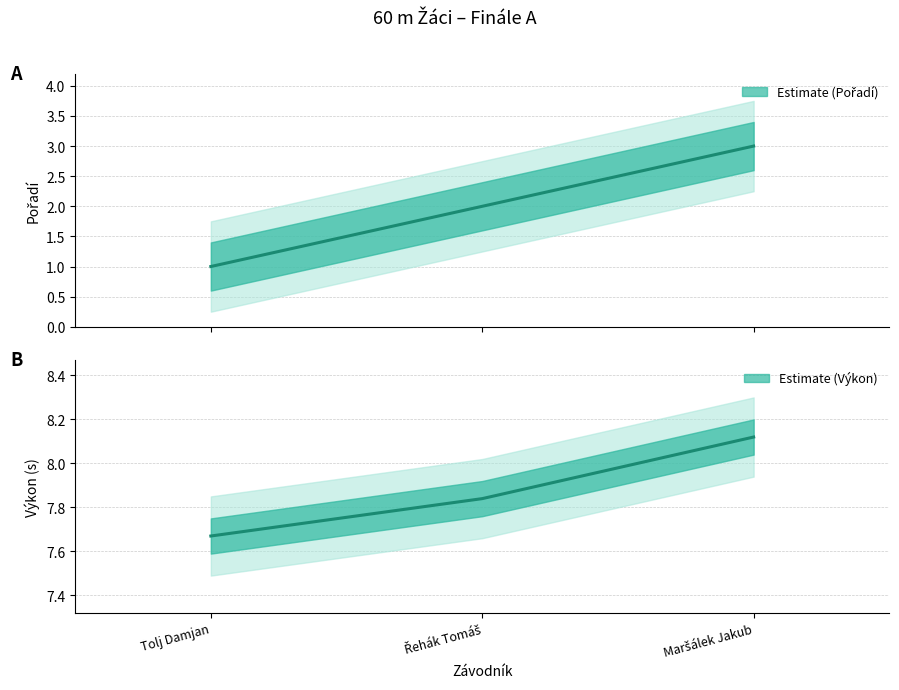

Reading right to left, what are all the values shown in this chart?

Pořadí: 3.0	2.0	1.0
Výkon: 8.1	7.8	7.7